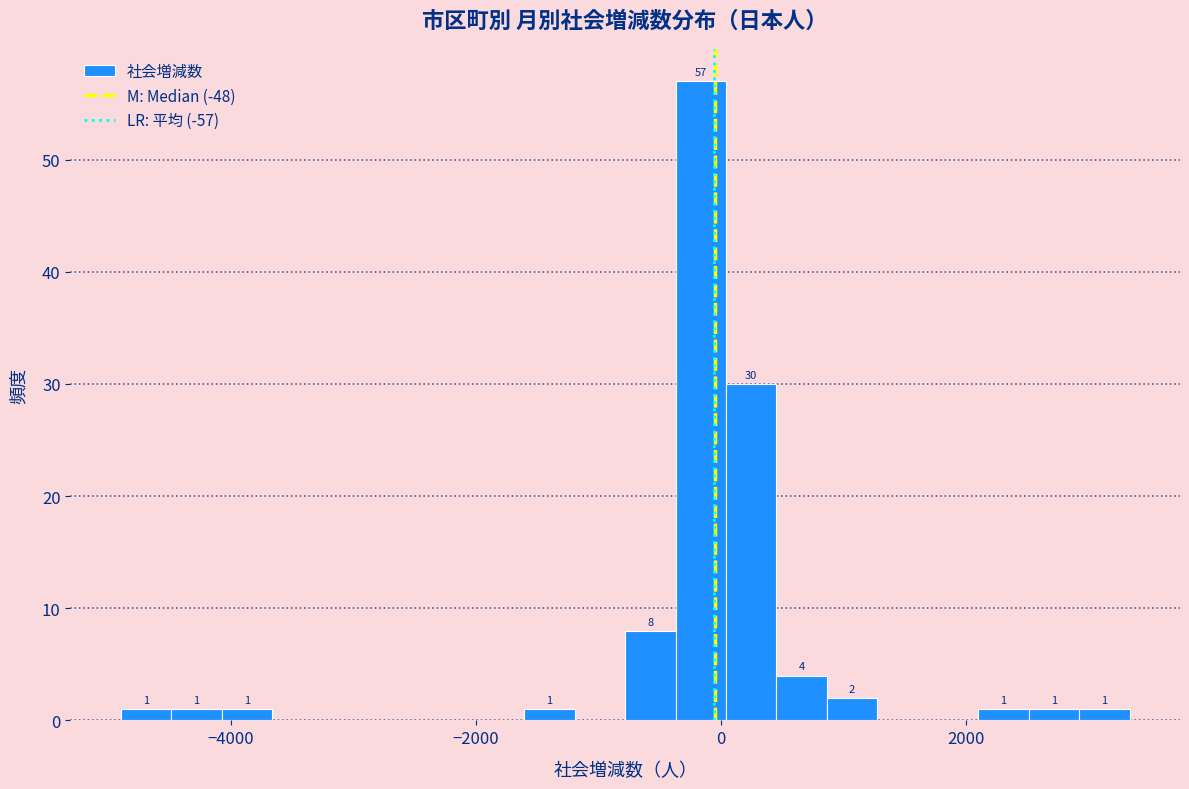

Around what value on the x-axis is the tallest bar? Give the approximate position of its centre, as read against the axis.

-200